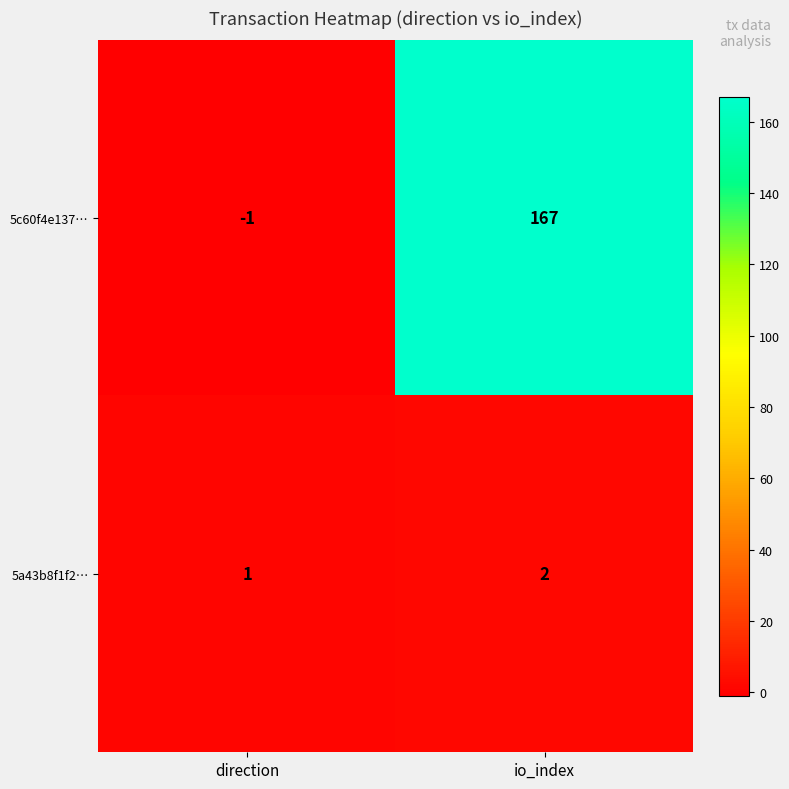

Is it true that 5a43b8f1f2… equals 1 at io_index?

False